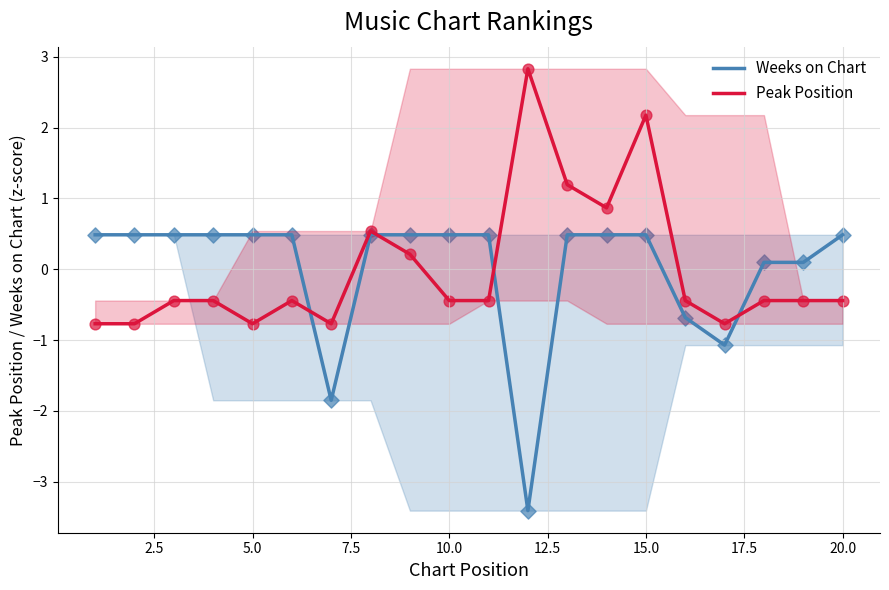

What are all the series names shown in the legend?

Weeks on Chart, Peak Position